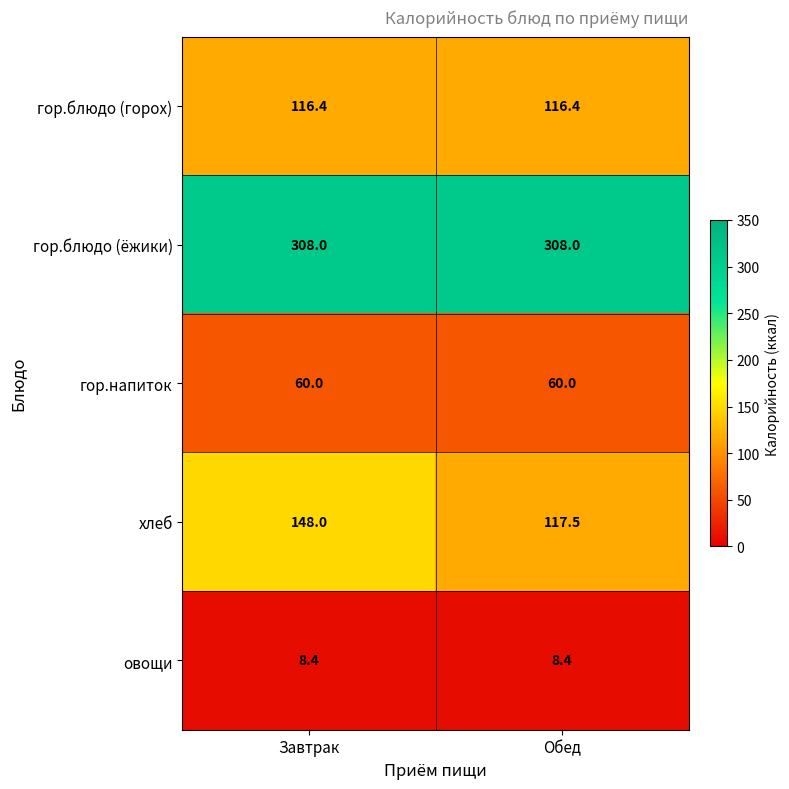

Rank the series by their maximum value, from lowest to highest.

овощи, гор.напиток, гор.блюдо (горох), хлеб, гор.блюдо (ёжики)